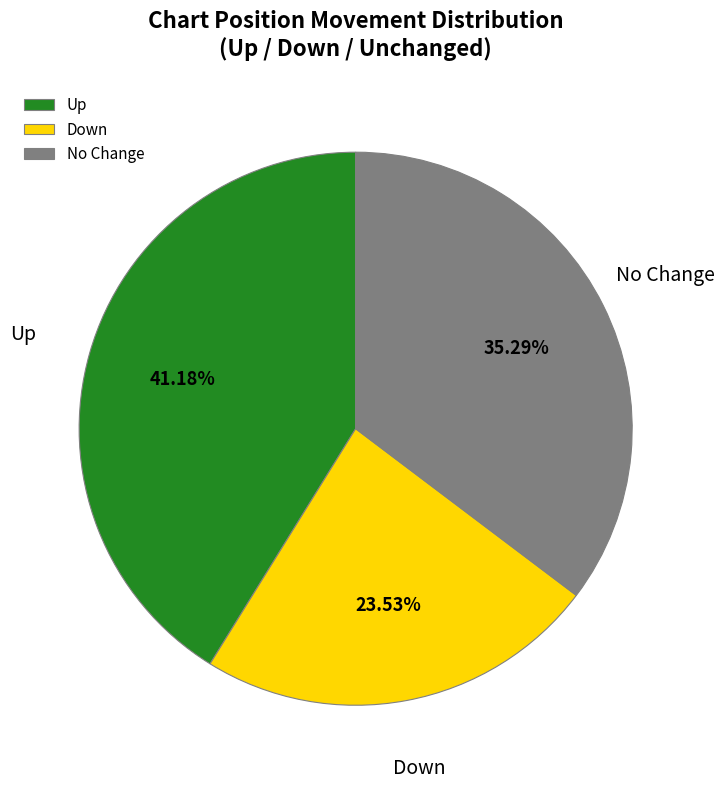

Which category has the smallest portion of the pie?

Down